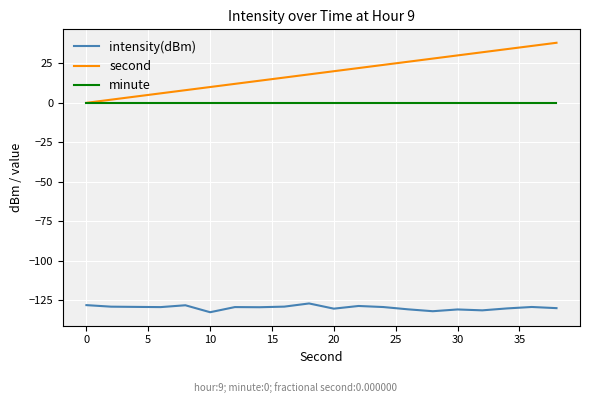

Rank the series by their maximum value, from lowest to highest.

intensity(dBm), minute, second